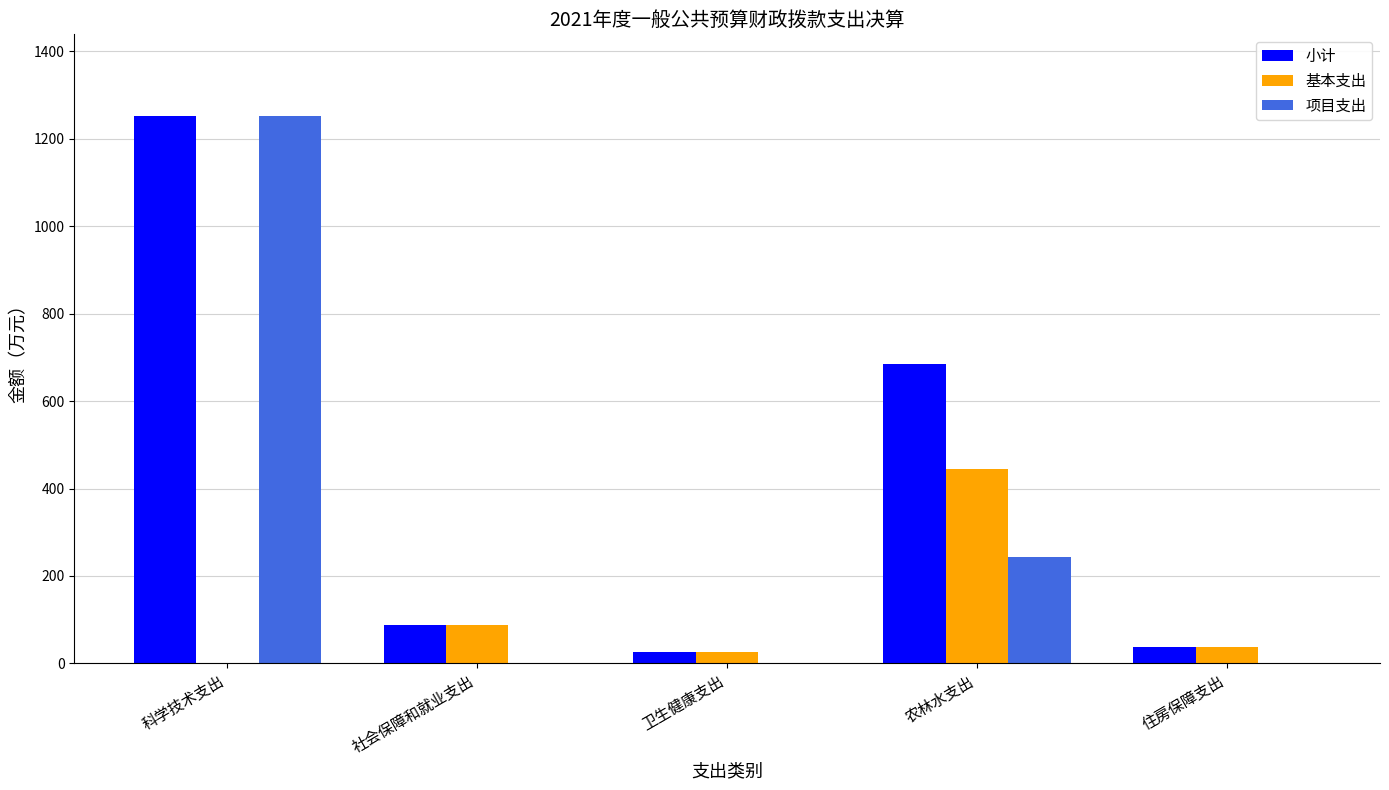

How many distinct data groups are displayed?

3